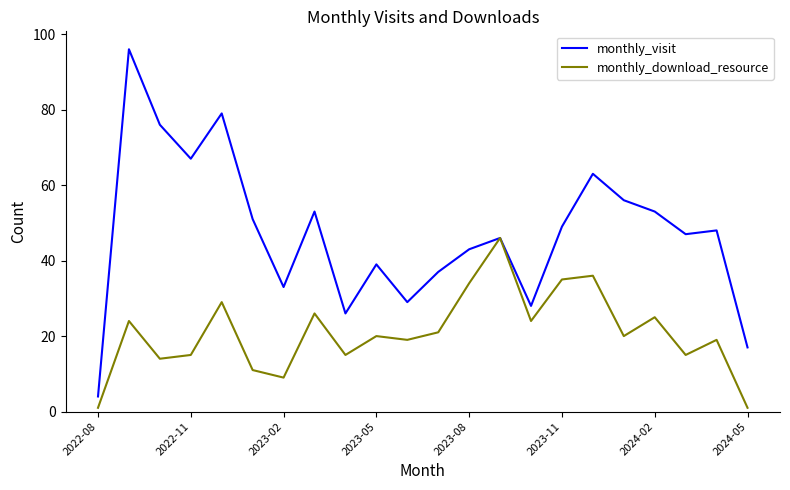

Which series has the widest spread of values?

monthly_visit